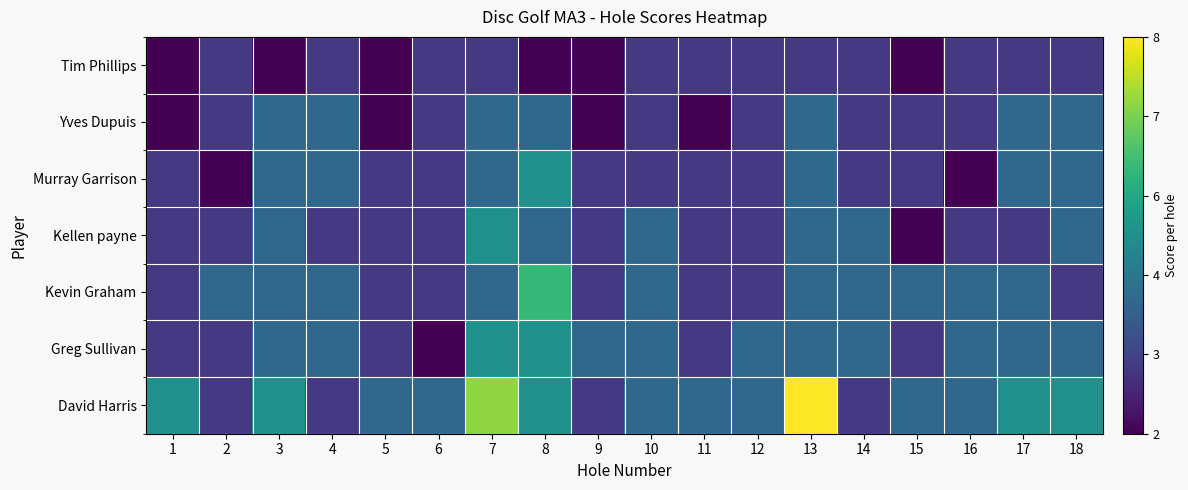

At which category does the chart reach its peak across all series?

13